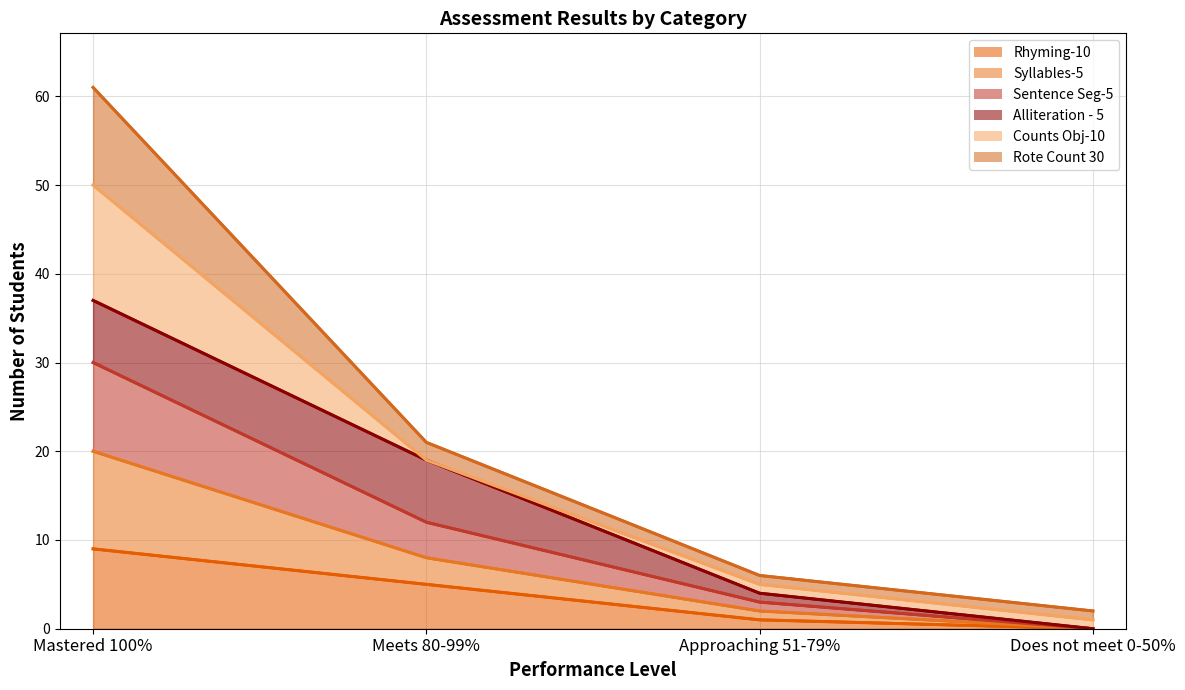

What is the spread (max minus min) of values at Meets 80-99%?

16